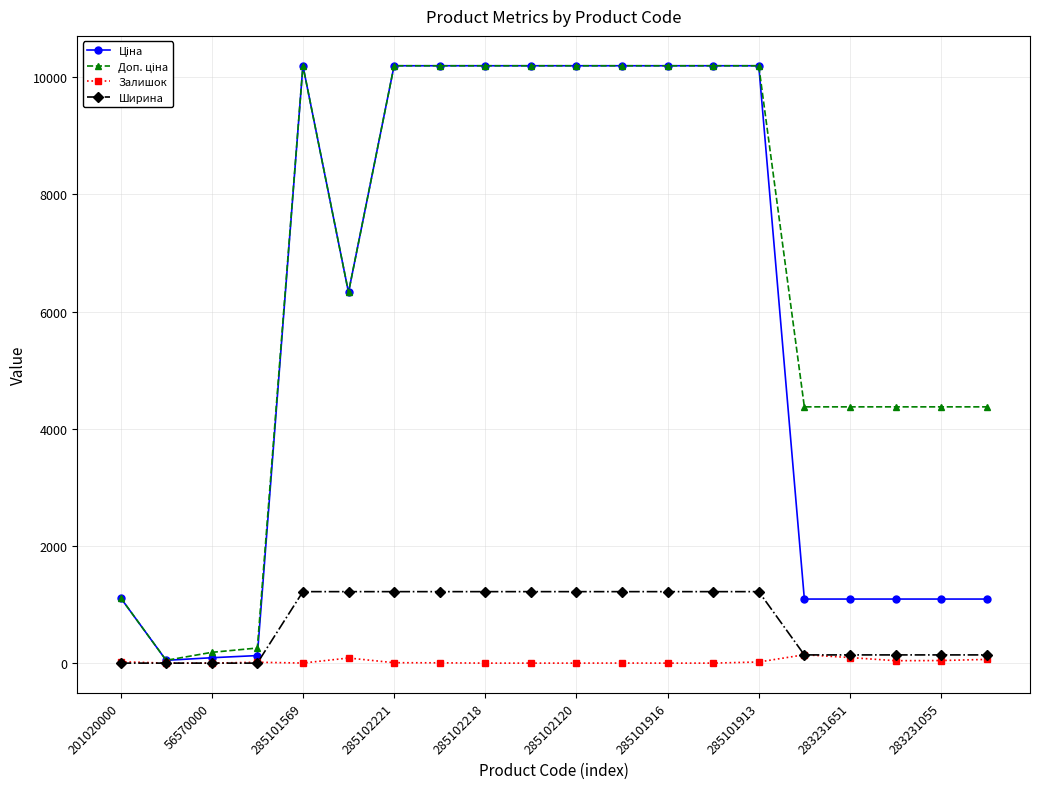

In Залишок, how many points are higher than both neighbors (excluding endpoints)?

4